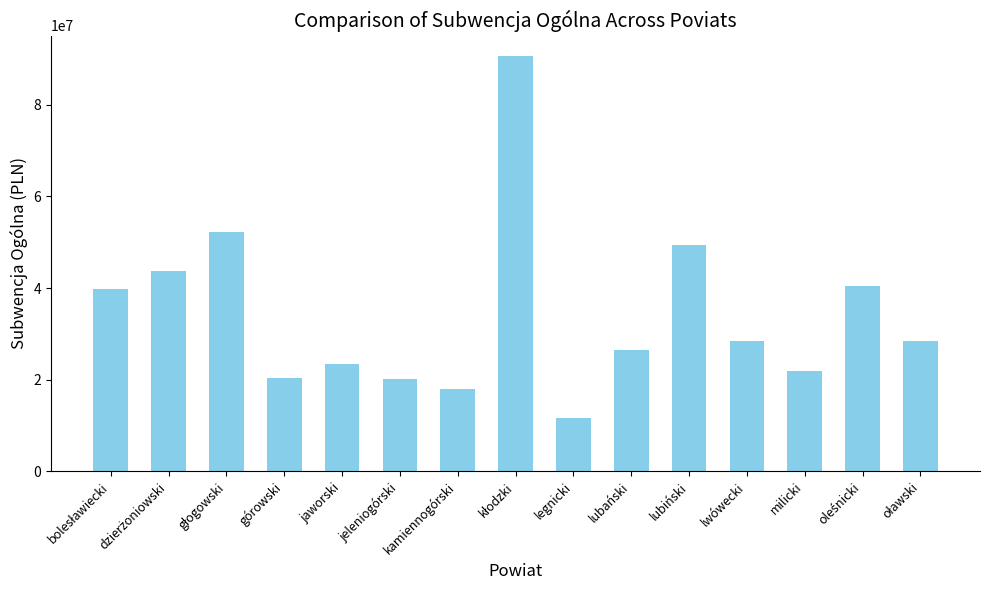

What is the greatest value displayed?

90570084